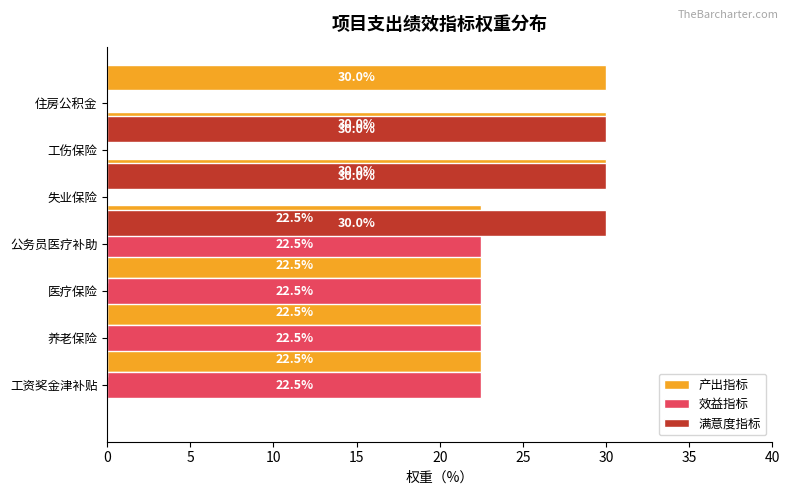

How many bars are there in total?

21